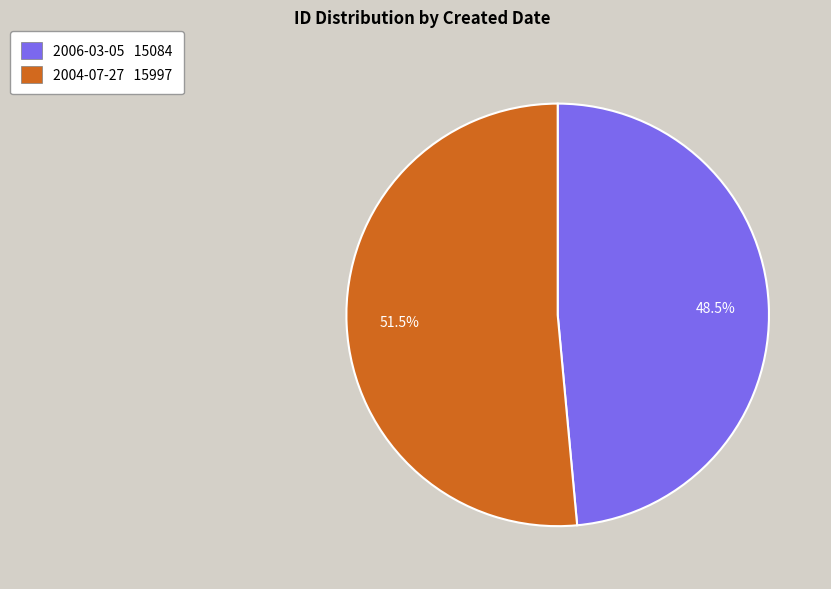

What is the ratio of the value at 2006-03-05 to the value at 2004-07-27?

0.9